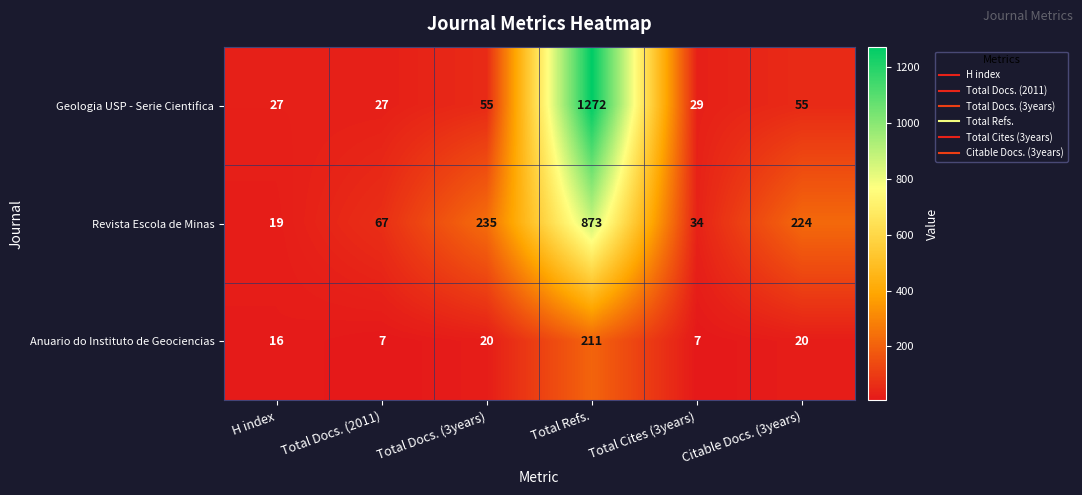

Where does the Revista Escola de Minas series first go above 224?

Total Docs. (3years)